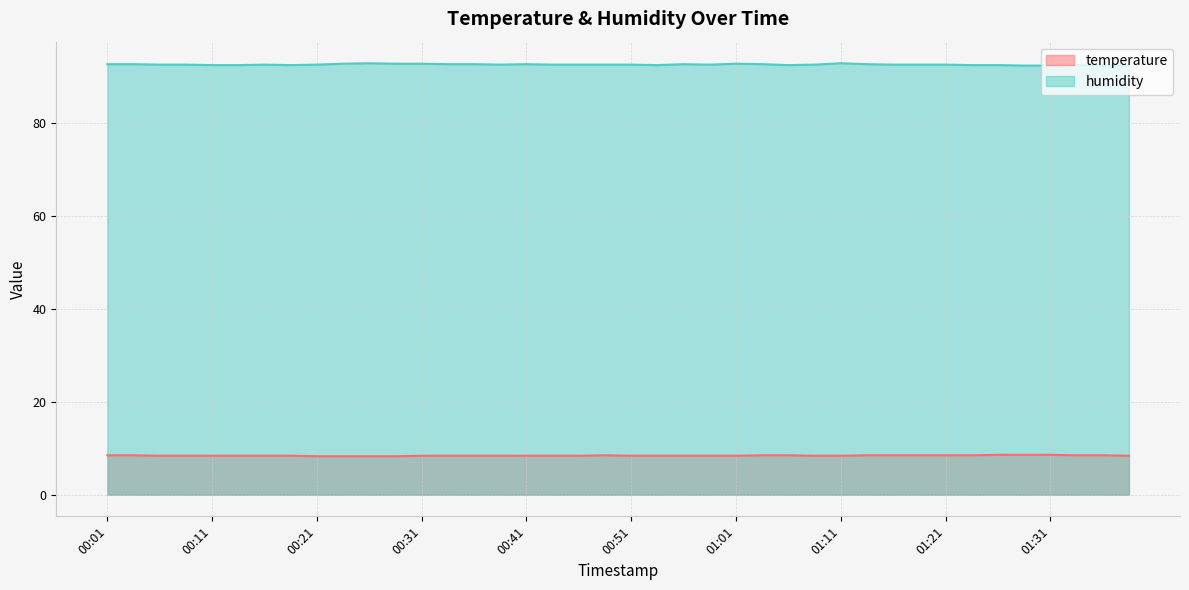

Count the temperature values in the range 8 to 9.

40